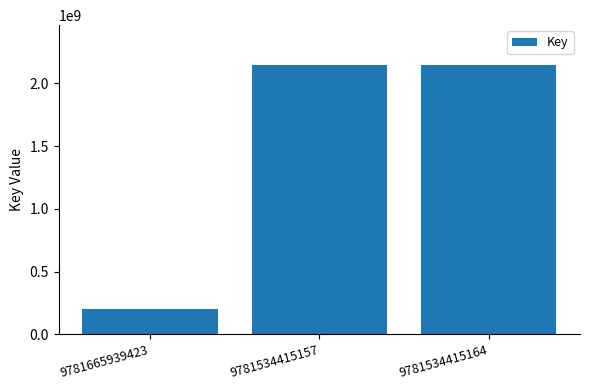

At which category does the chart reach its minimum across all series?

9781665939423